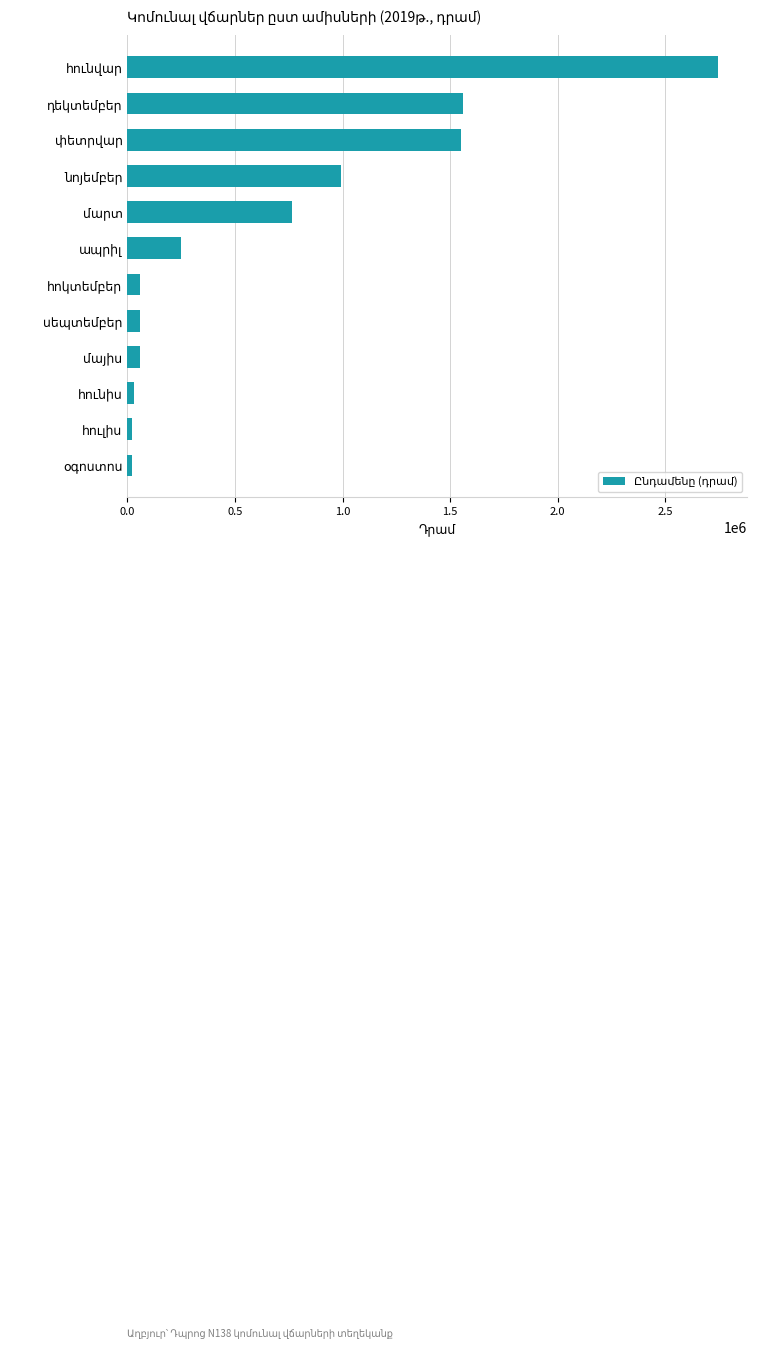

Does the chart contain any negative values?

No